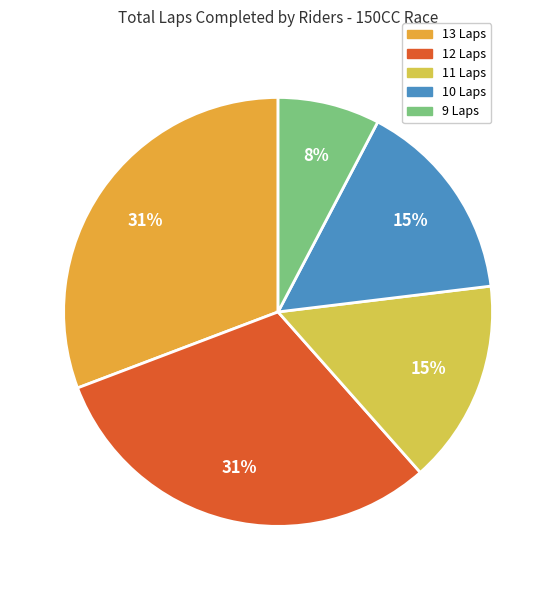

To the nearest percent, what is the average slice percentage?

20%